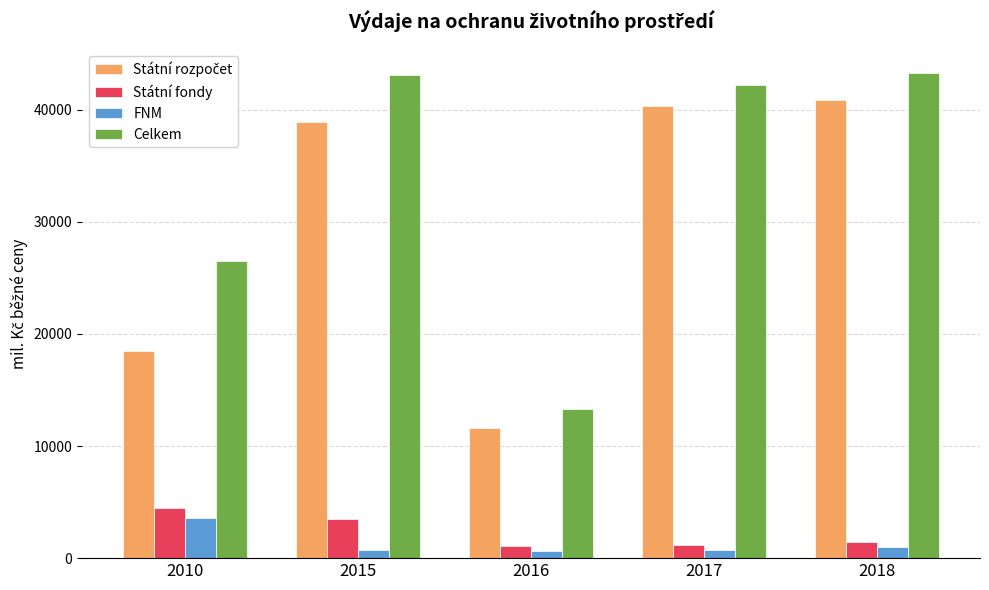

True or false: FNM has a value of 1716.8 at 2010.

False